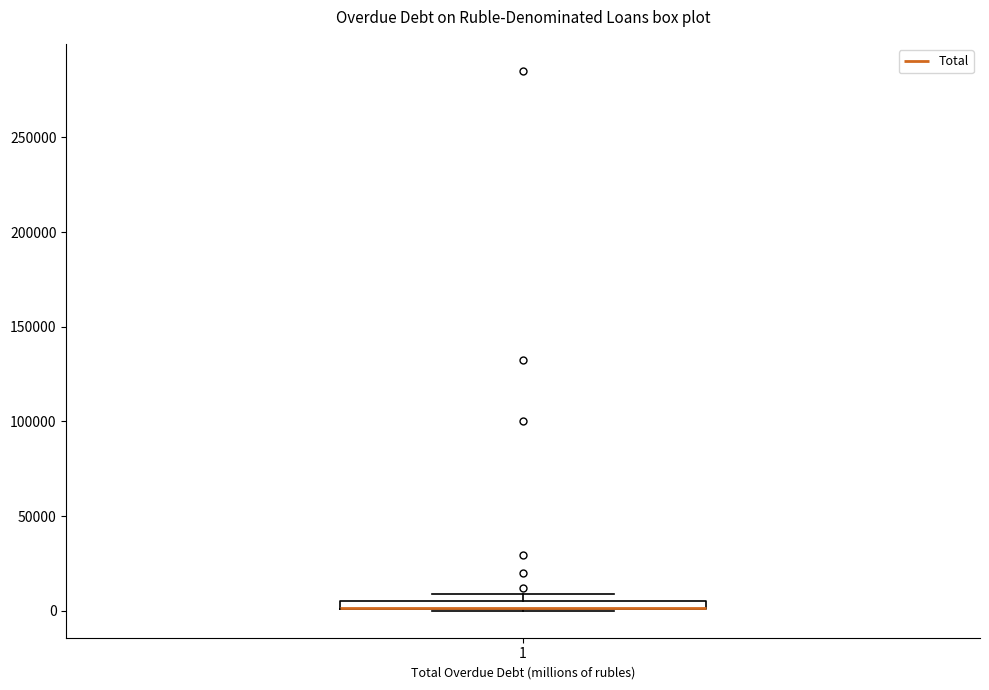

Where is the upper edge of the box at x = 1 on the y-axis? The values are not printed on the chart, so give them approximately, as read against the axis.

5000